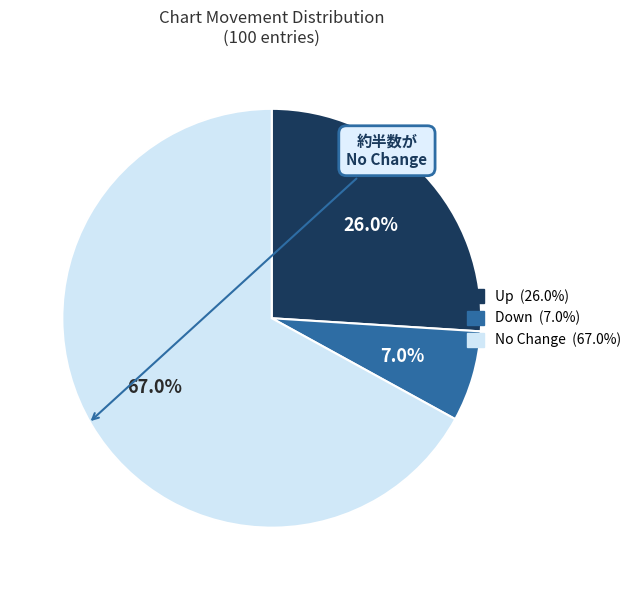

Is there a majority slice in this chart?

Yes